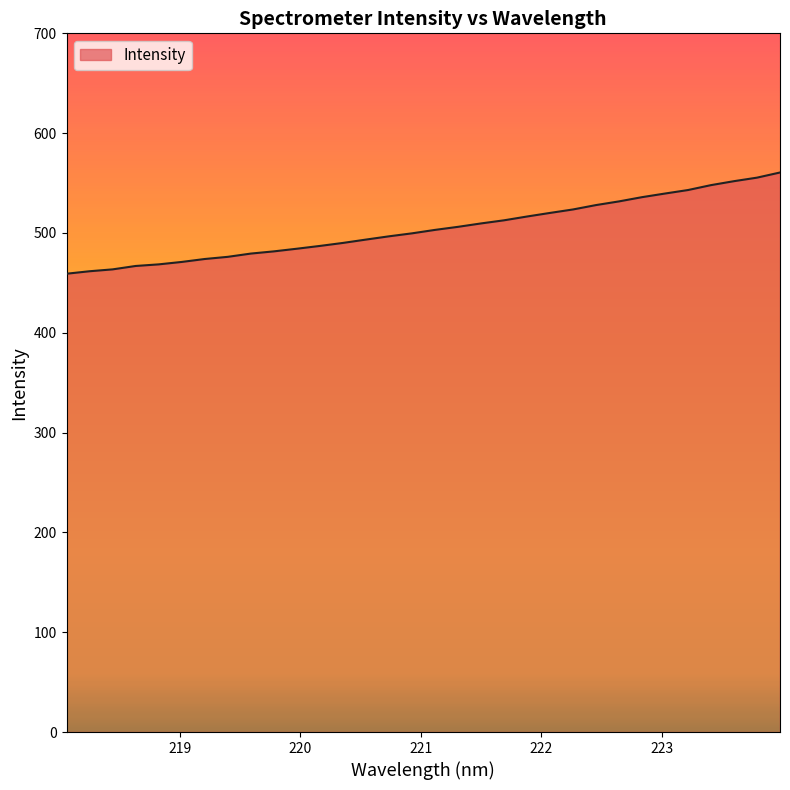

What is the difference between the maximum and minimum values?

101.4